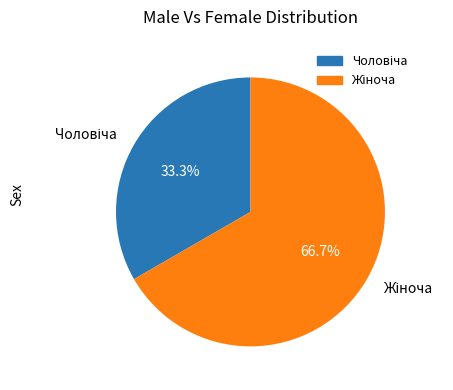

Is there any slice that represents more than half of the pie?

Yes